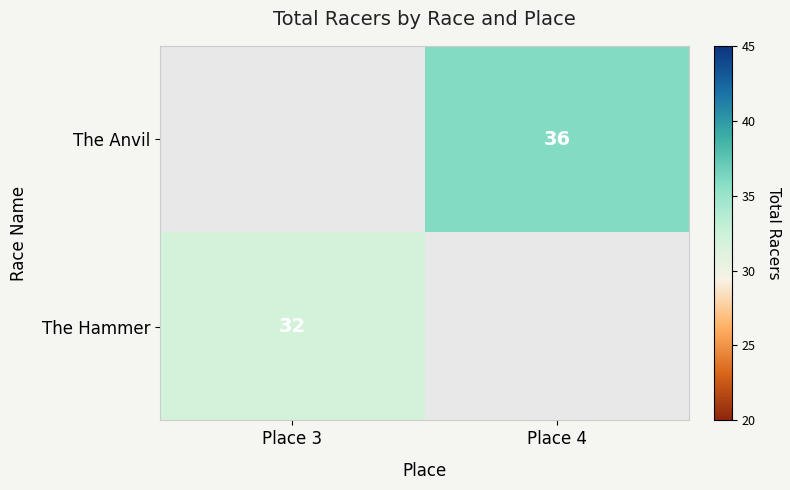

Is it true that The Hammer equals 10 at Place 3?

False